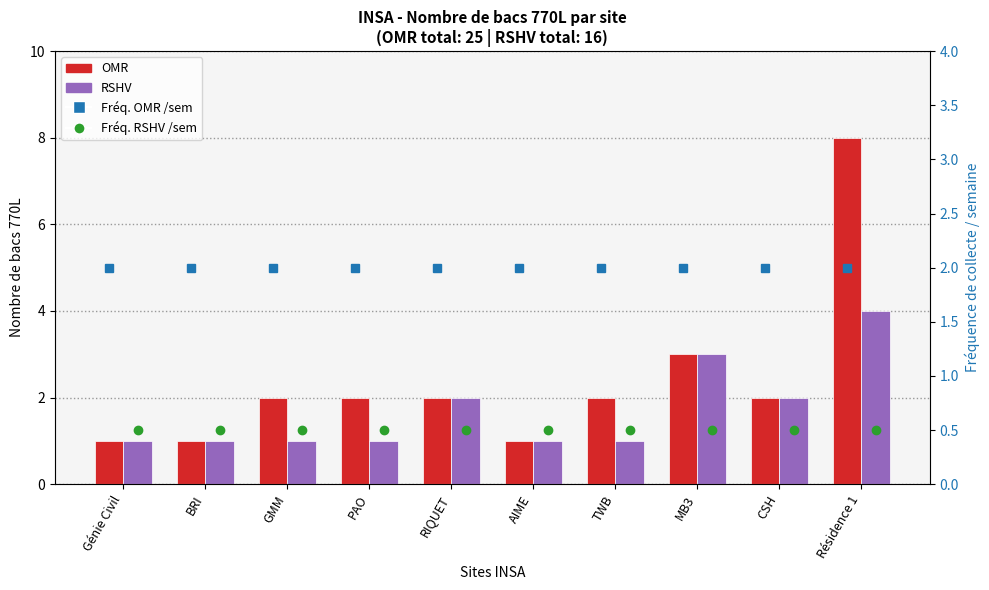

What is the label of the 4th bar from the left?

PAO